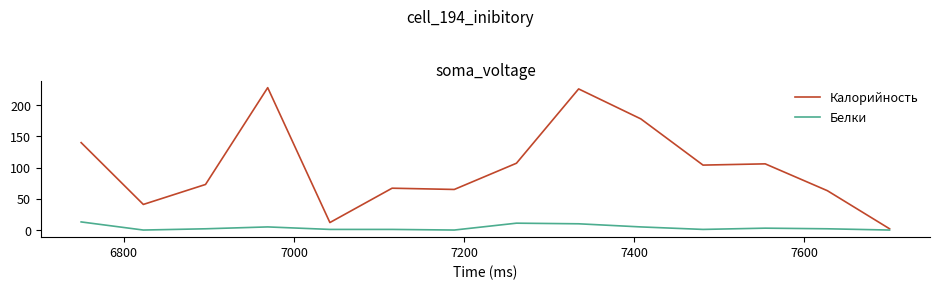

Which series has the widest spread of values?

Калорийность